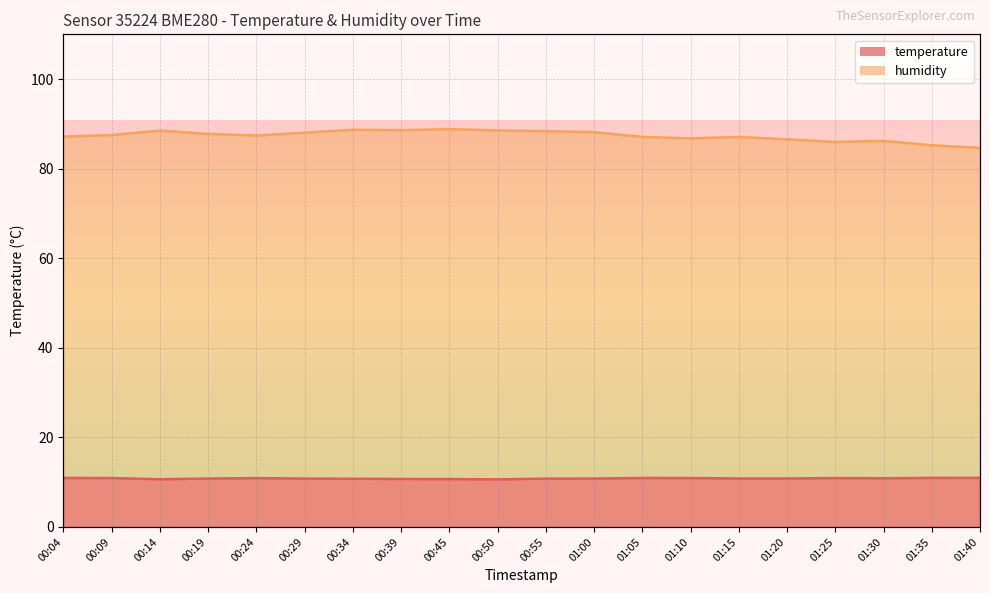

Reading right to left, extract all data points from this chart.

temperature: 11.0	11.0	10.9	10.9	10.8	10.8	10.9	10.9	10.8	10.8	10.6	10.7	10.7	10.8	10.8	10.9	10.8	10.7	10.9	10.9
humidity: 84.7	85.2	86.2	86.0	86.6	87.1	86.8	87.1	88.2	88.4	88.5	88.8	88.6	88.7	88.0	87.4	87.8	88.5	87.5	87.2